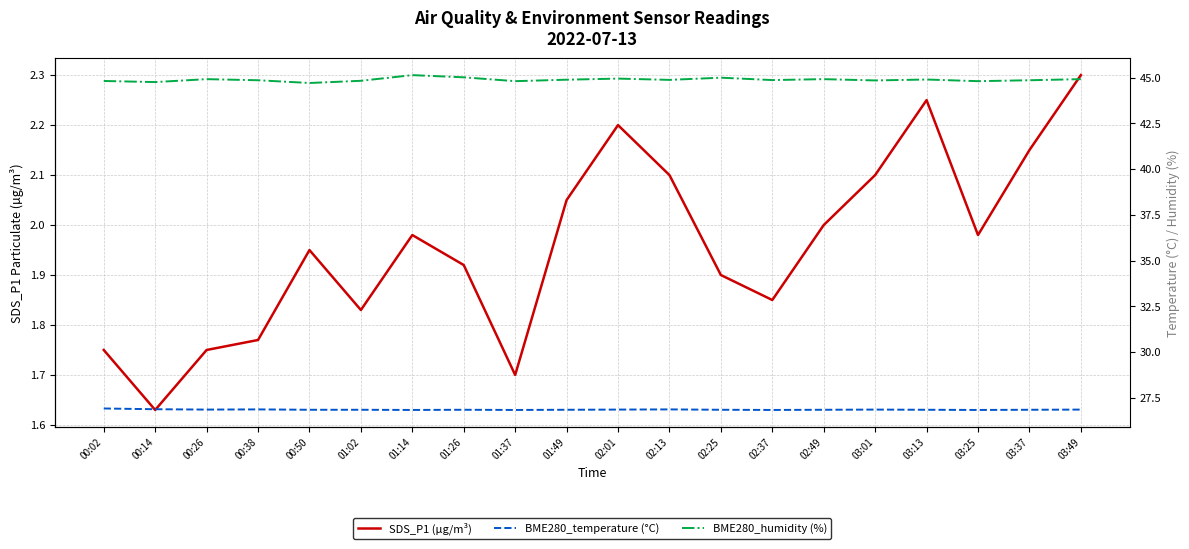

What is the average value of the BME280_temperature (°C) series?

26.9